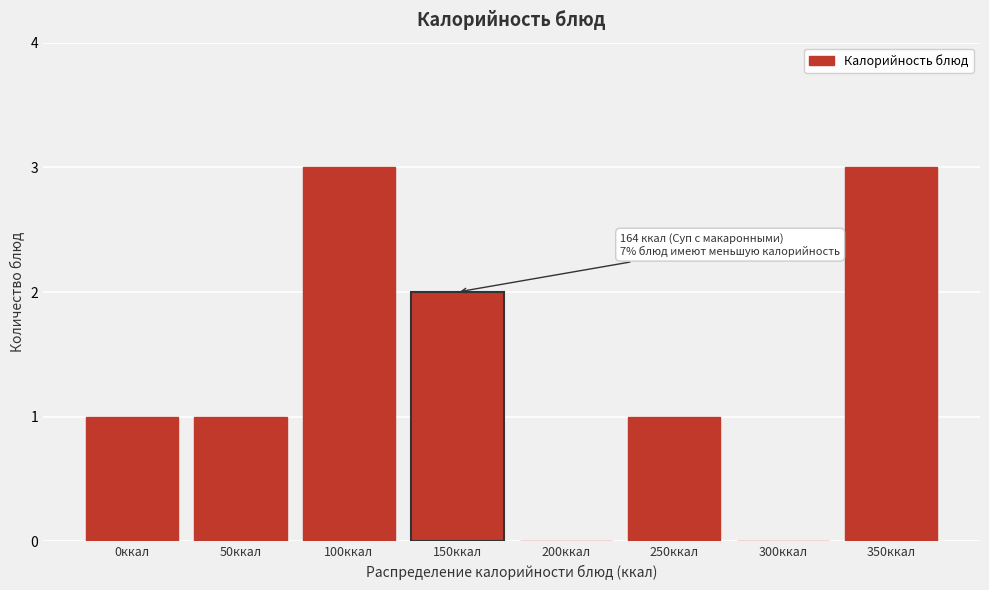

What is the change in value from 150ккал to 350ккал?

+1